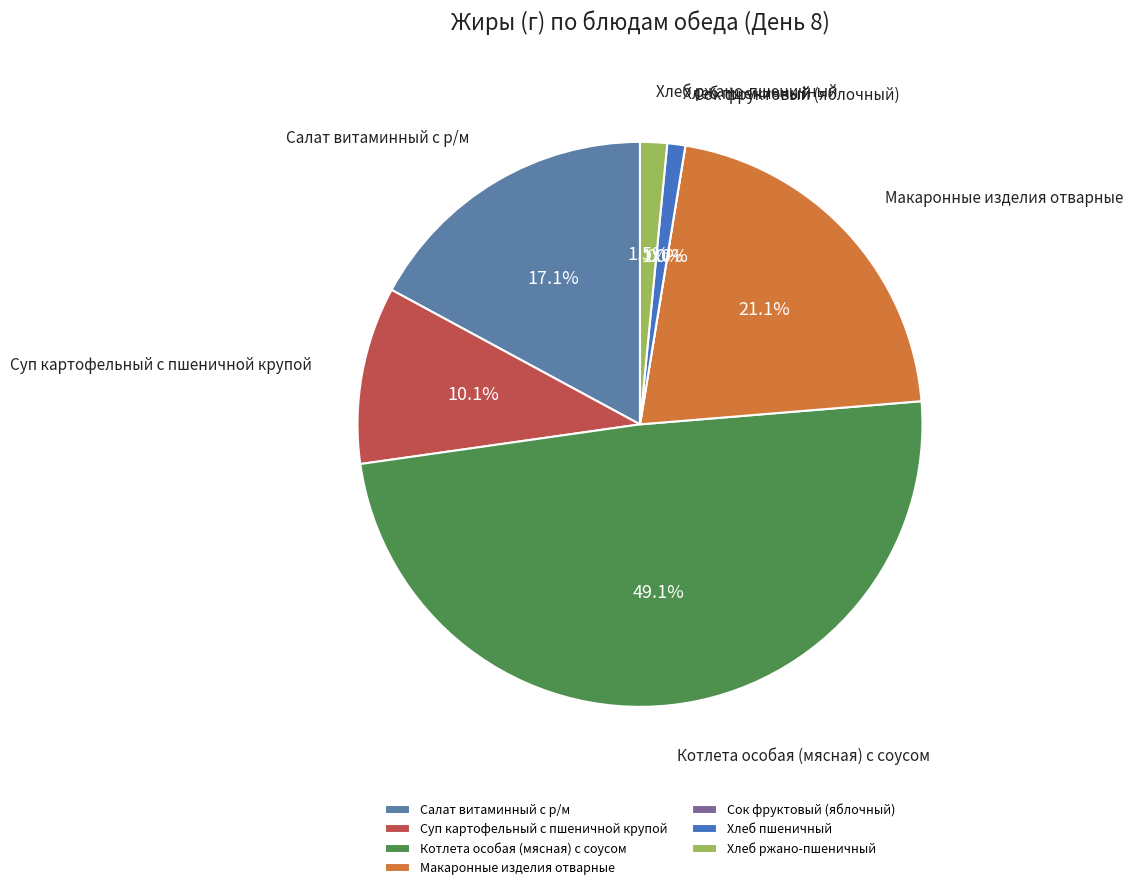

What is the change in value from Суп картофельный с пшеничной крупой to Хлеб пшеничный?

-1.9